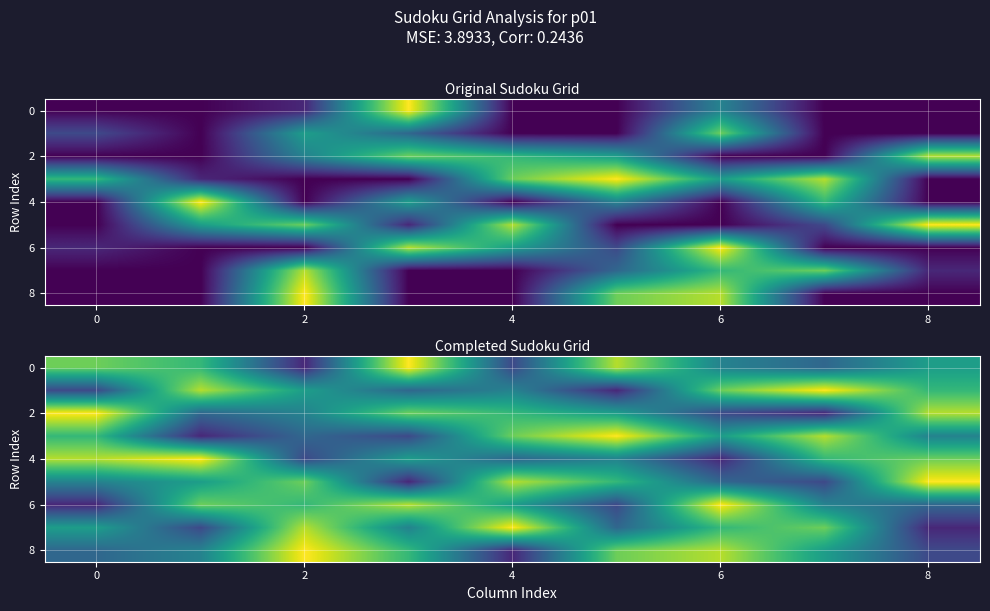

Count the number of data series in this chart.

9